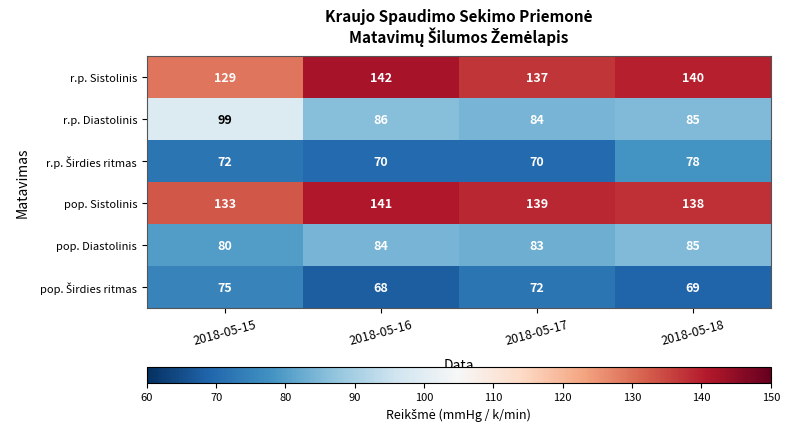

Is it true that pop. Diastolinis equals 111 at 2018-05-18?

False